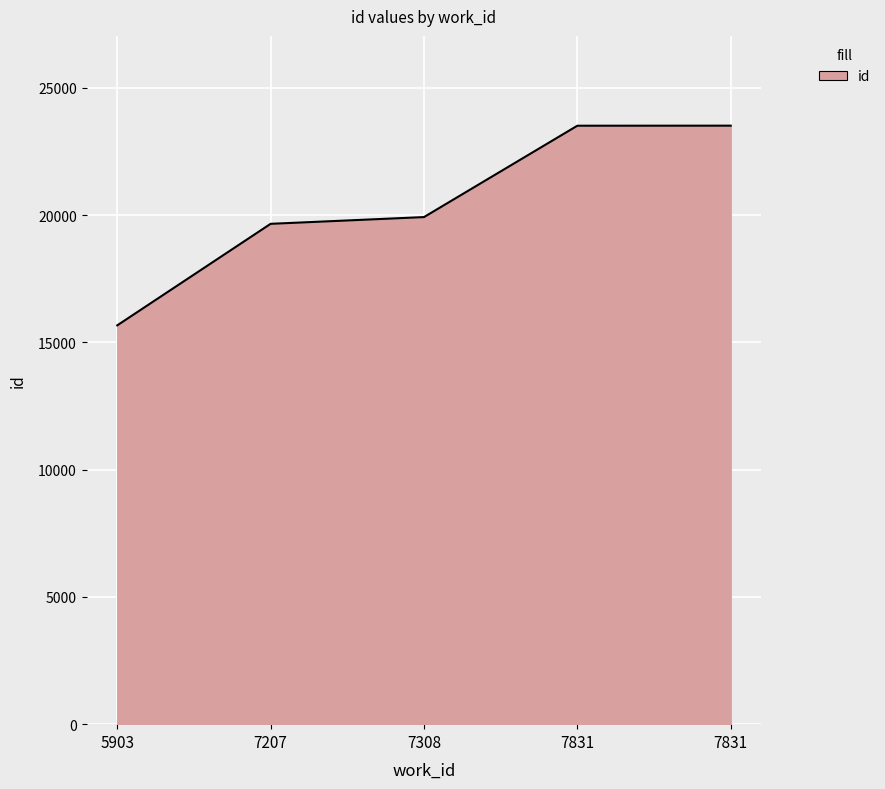

What value does the data have at 5903?

15670